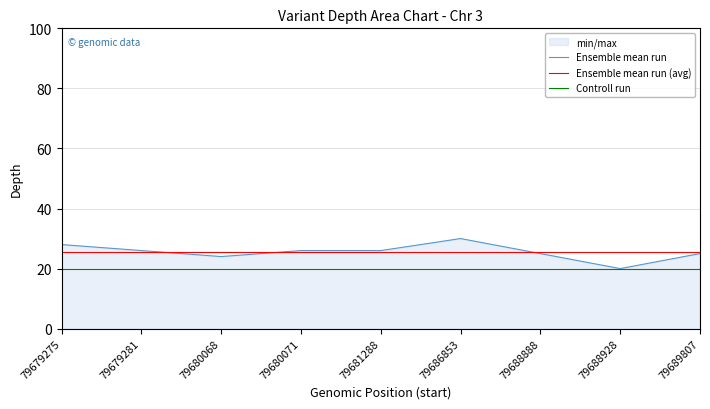

At 79686853, list the series in order from largest to smallest.

Ensemble mean run, Ensemble mean run (avg), Controll run